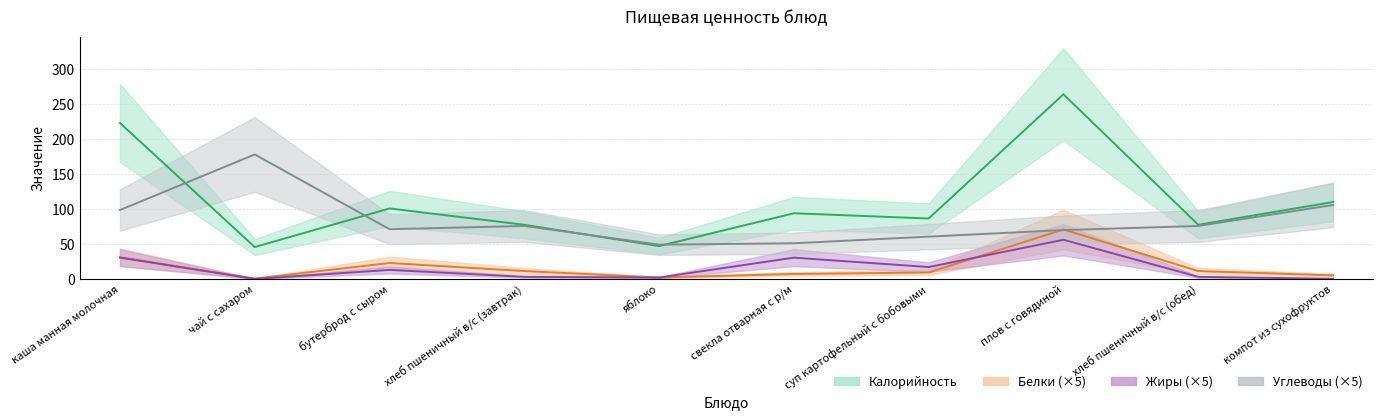

Between which two adjacent categories do Белки and Жиры first intersect?

суп картофельный с бобовыми and плов с говядиной